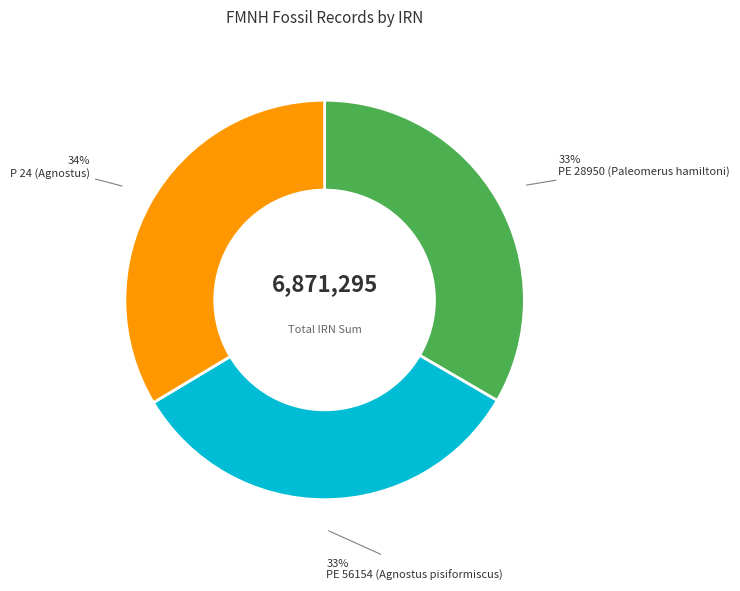

Do PE 56154 (Agnostus pisiformiscus) and P 24 (Agnostus) together represent more than half of the pie?

Yes